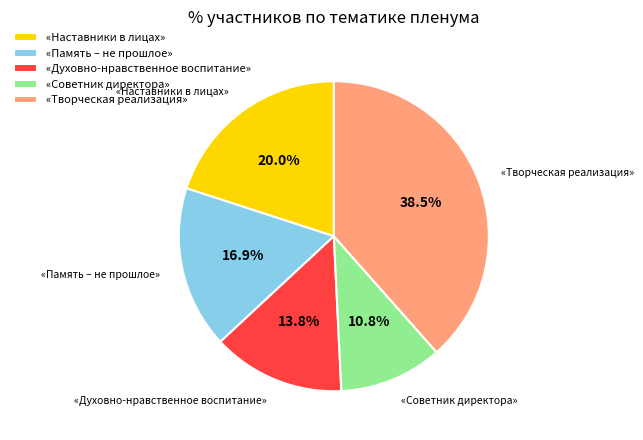

Rank the categories by value from highest to lowest.

«Творческая реализация», «Наставники в лицах», «Память – не прошлое», «Духовно-нравственное воспитание», «Советник директора»